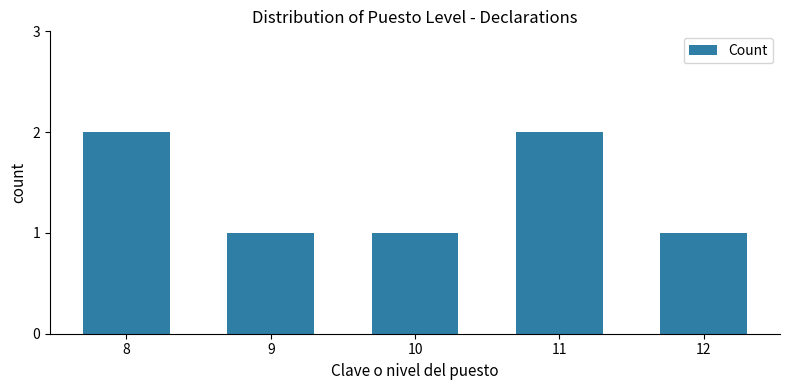

How many categories are shown in the chart?

5